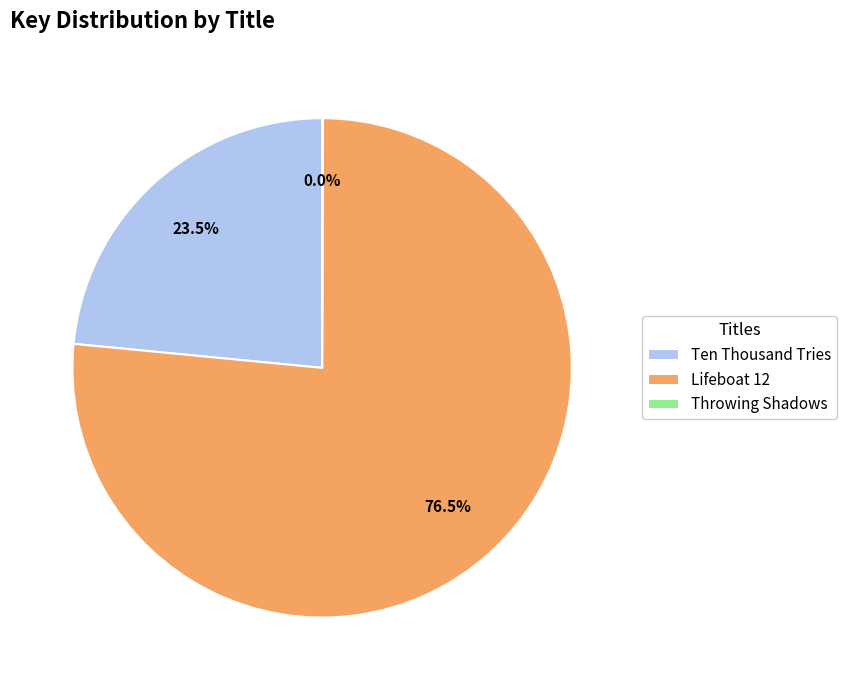

How much of the chart is everything except Lifeboat 12?

23.5%